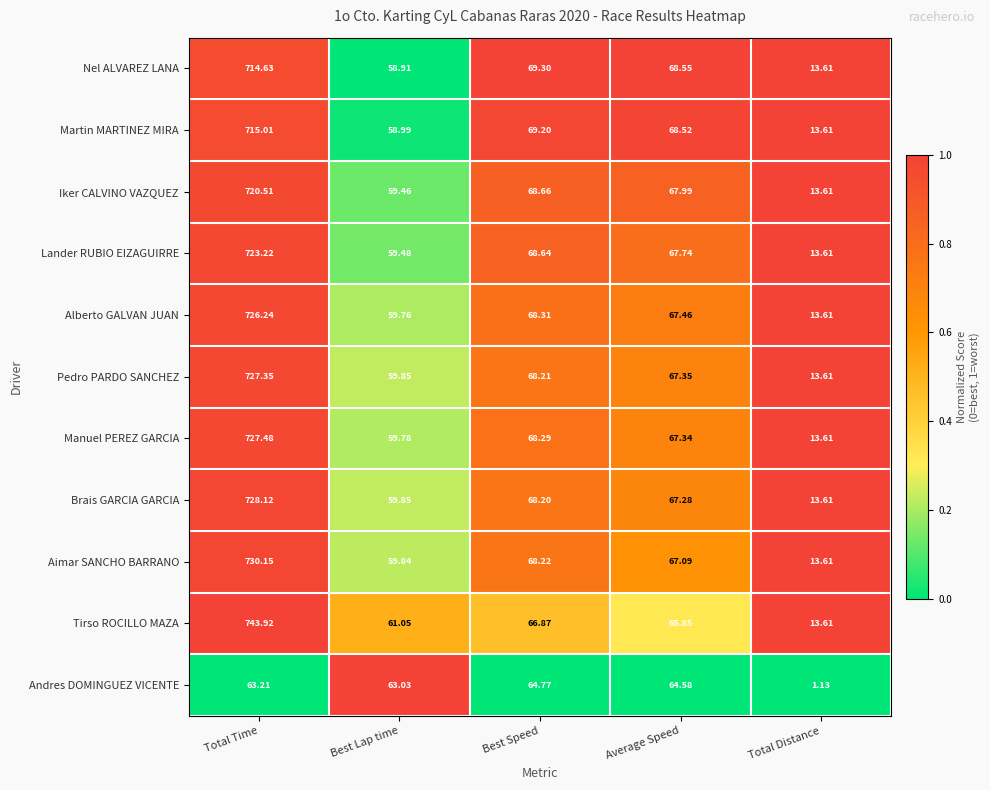

What is the total value across all series at Best Lap time?

660.0